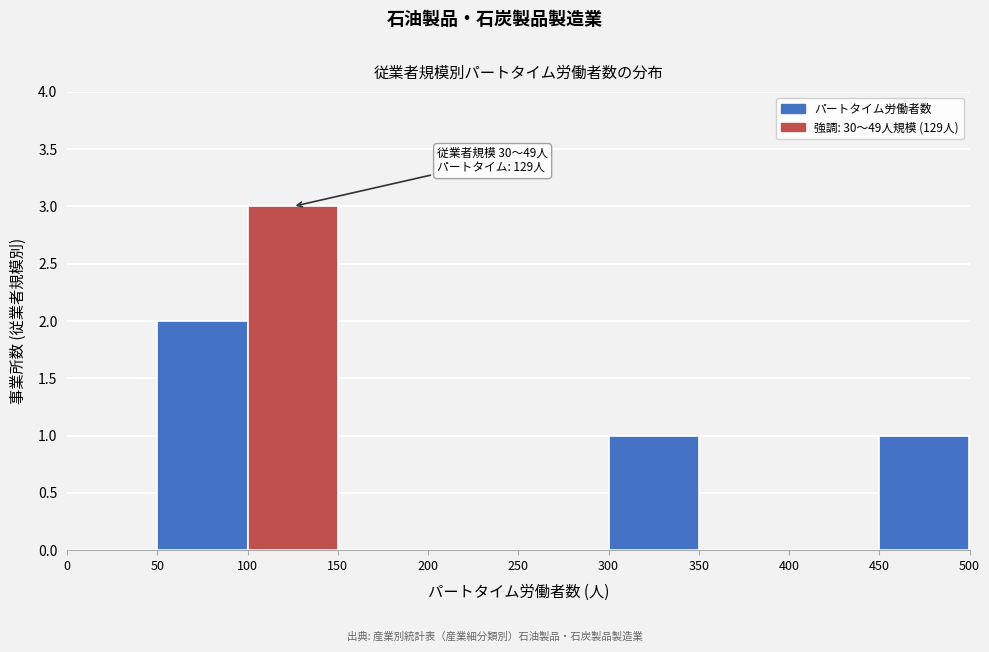

Which range on the x-axis has the tallest bar?

100 to 150